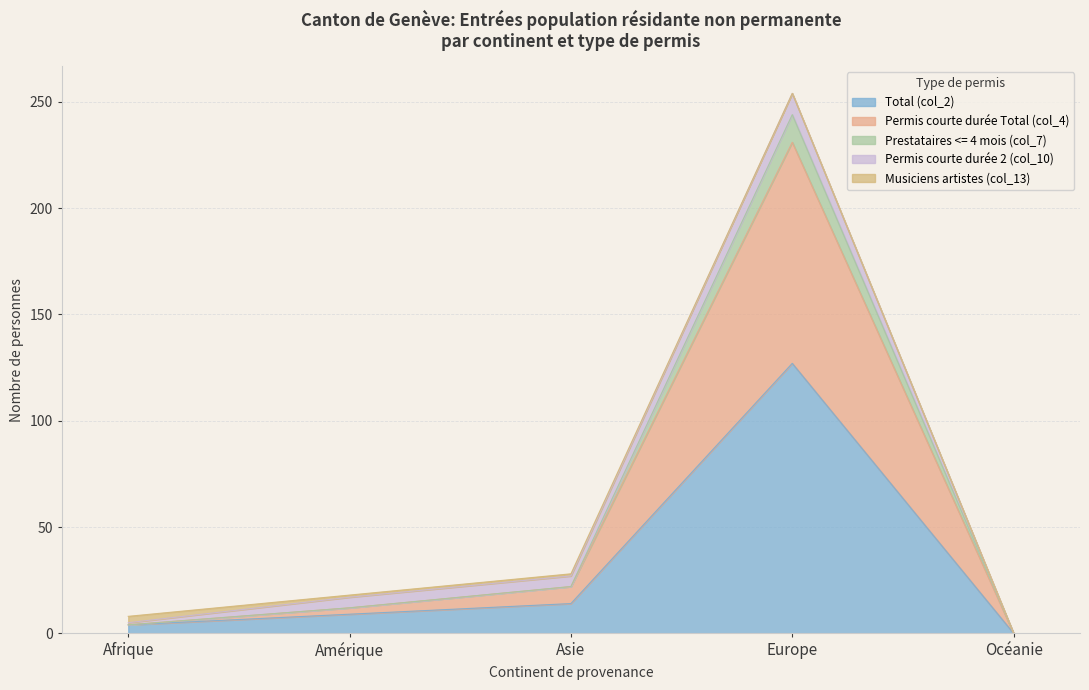

At which category does the chart reach its minimum across all series?

Océanie